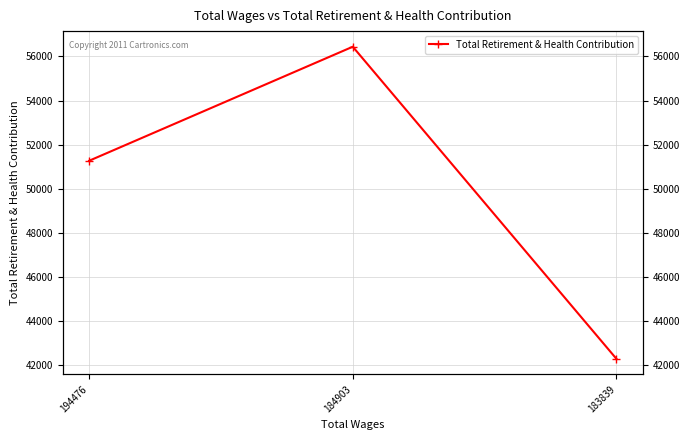

Is it true that the value at 194476 is 51271?

True